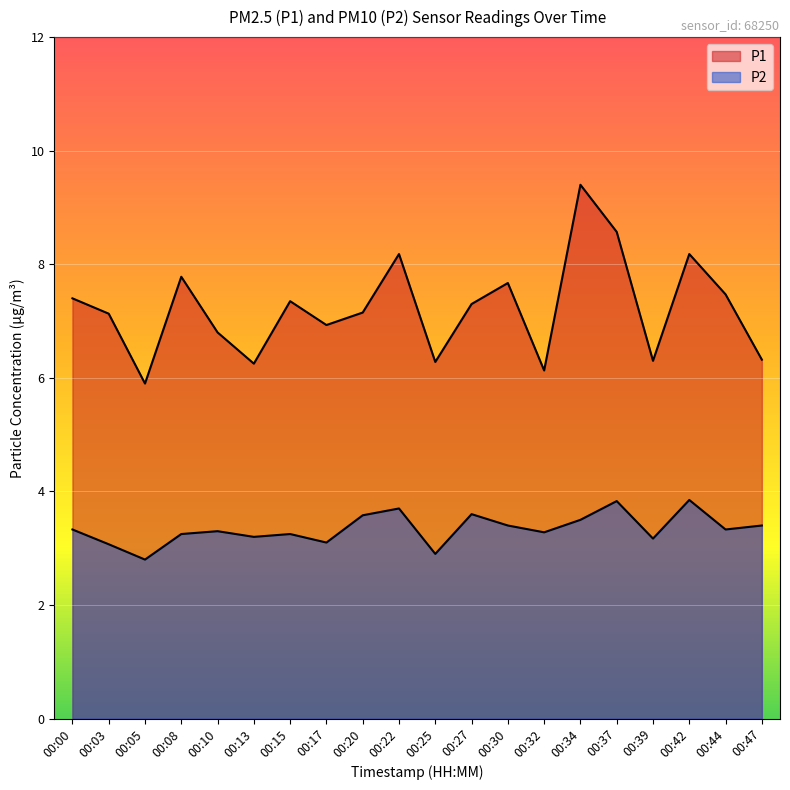

Where is P1 nearest to the value 7?

00:17